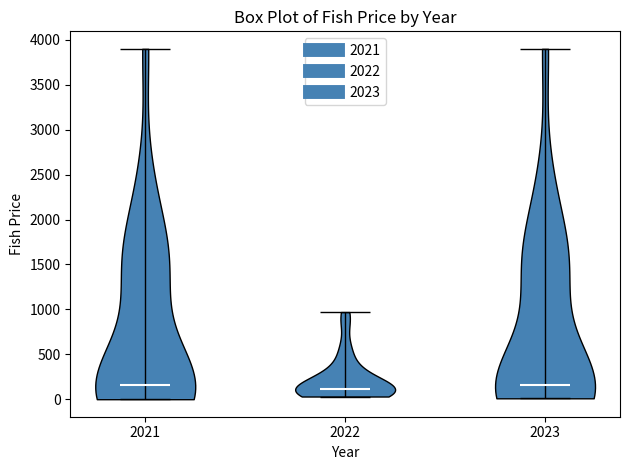

Where does the median line of the violin at x = 2023 sit on the y-axis? The values are not printed on the chart, so give them approximately, as read against the axis.

150